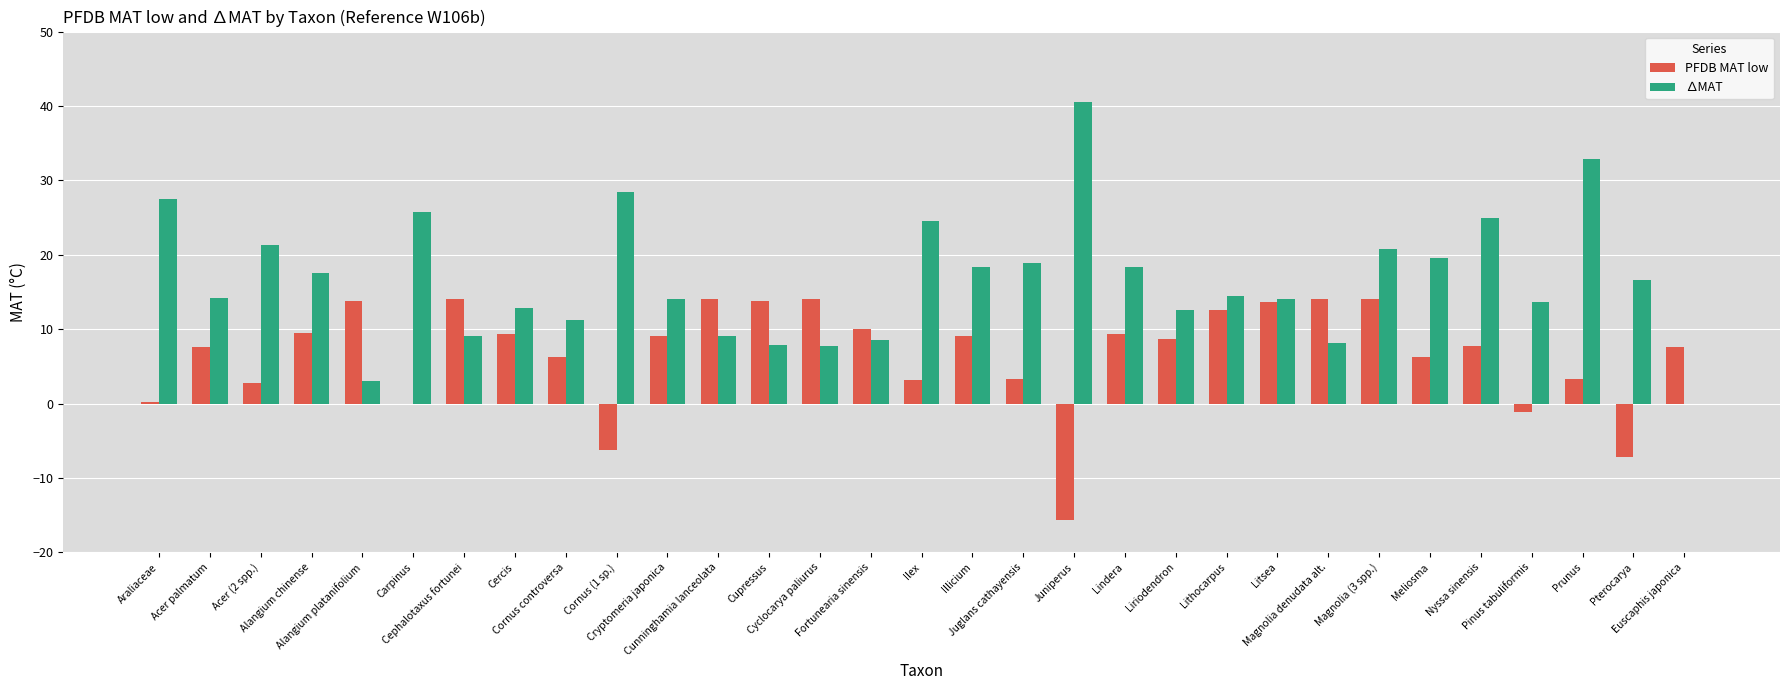

Which series has the widest spread of values?

∆MAT